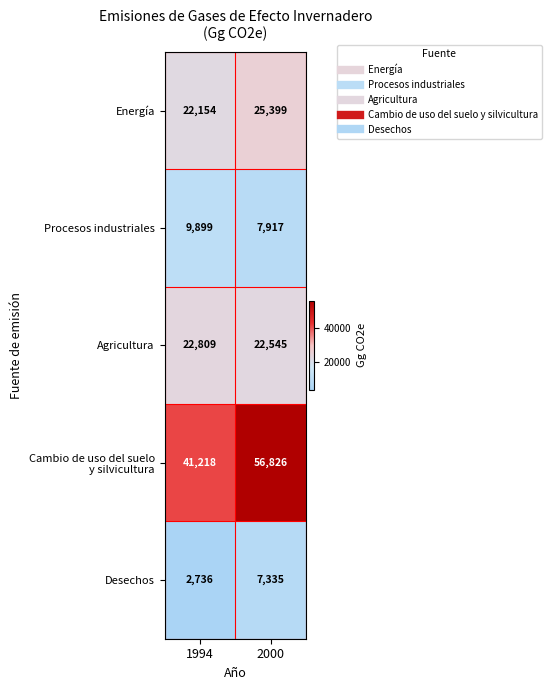

What is the total value across all series at 1994?

98816